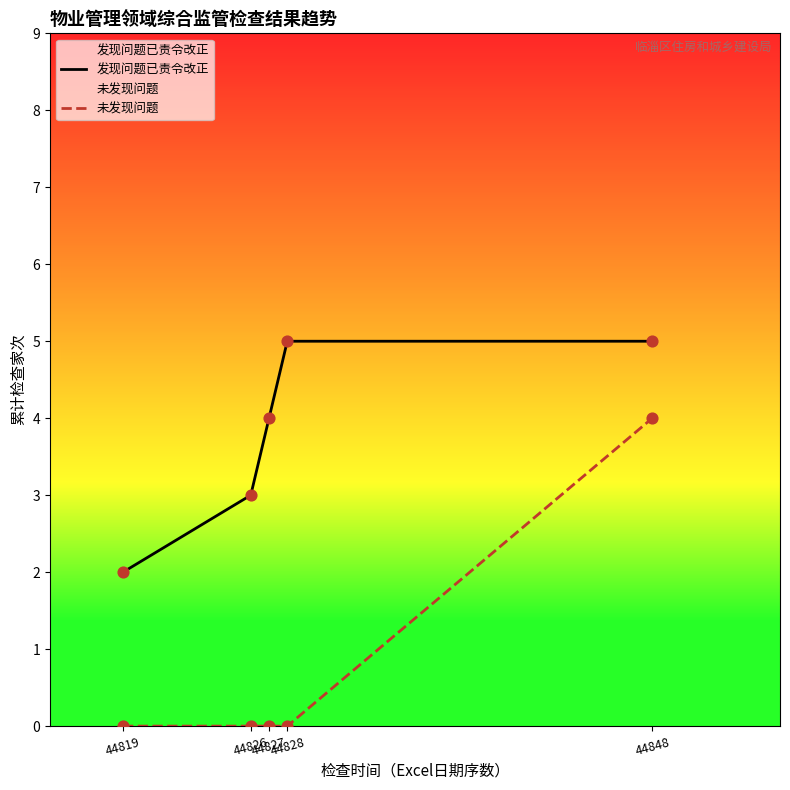

Which series contains the lowest Y value?

未发现问题